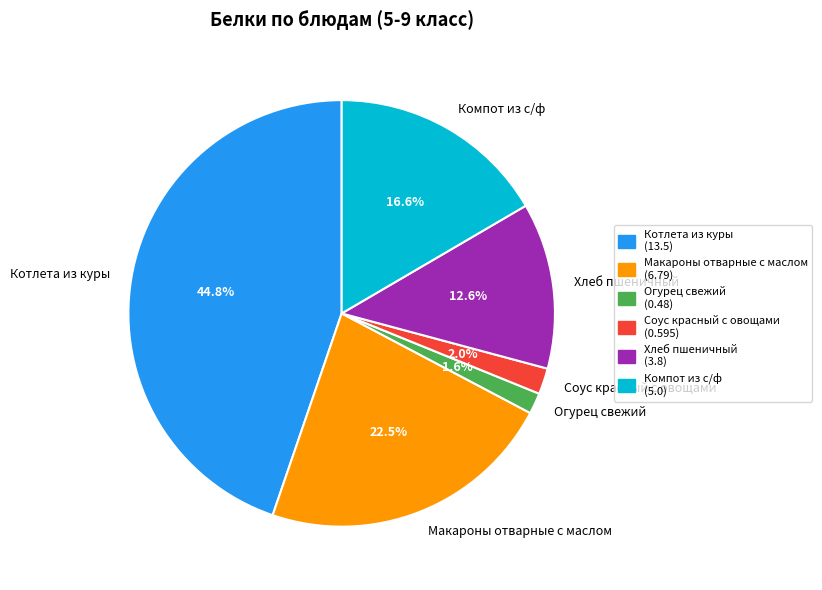

What is the largest slice in the pie chart?

Котлета из куры